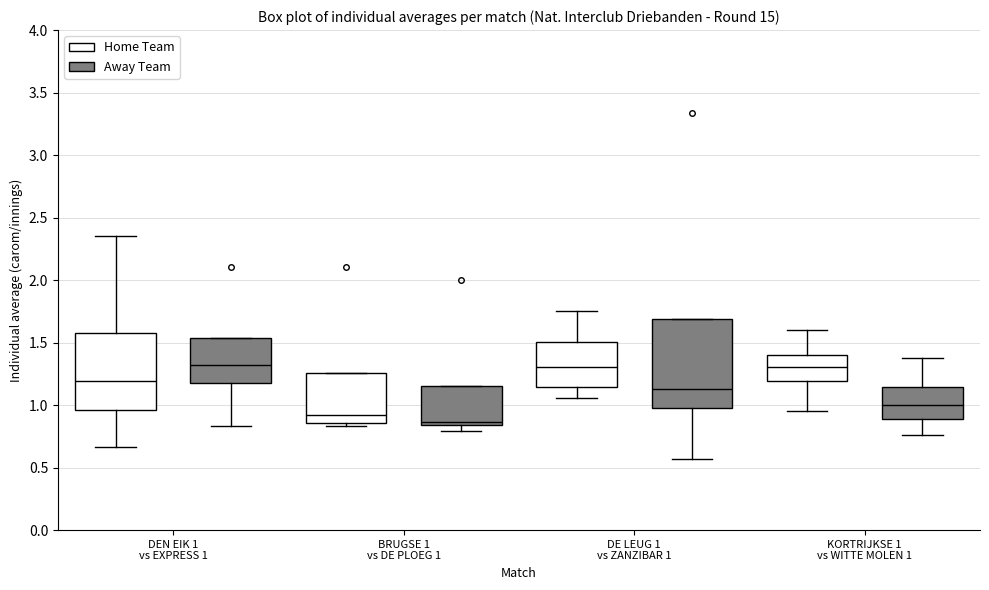

Reading left to right, transcribe this box plot: for each box, give where its median line is, the range the box spans, and where its two whiskers end, as read against the y-axis. The values are not printed on the chart, so give them approximately, as read against the axis.

DEN EIK 1 vs EXPRESS 1 (Home Team): median 1.20, box 0.95 to 1.55, whiskers 0.65 to 2.35
DEN EIK 1 vs EXPRESS 1 (Away Team): median 1.30, box 1.20 to 1.55, whiskers 0.85 to 1.55
BRUGSE 1 vs DE PLOEG 1 (Home Team): median 0.90, box 0.85 to 1.25, whiskers 0.85 (just below the box's lower edge) to 1.25
BRUGSE 1 vs DE PLOEG 1 (Away Team): median 0.85 (just above the box's lower edge), box 0.85 to 1.15, whiskers 0.80 to 1.15
DE LEUG 1 vs ZANZIBAR 1 (Home Team): median 1.30, box 1.15 to 1.50, whiskers 1.05 to 1.75
DE LEUG 1 vs ZANZIBAR 1 (Away Team): median 1.15, box 1.00 to 1.70, whiskers 0.55 to 1.70
KORTRIJKSE 1 vs WITTE MOLEN 1 (Home Team): median 1.30, box 1.20 to 1.40, whiskers 0.95 to 1.60
KORTRIJKSE 1 vs WITTE MOLEN 1 (Away Team): median 1.00, box 0.90 to 1.15, whiskers 0.75 to 1.40